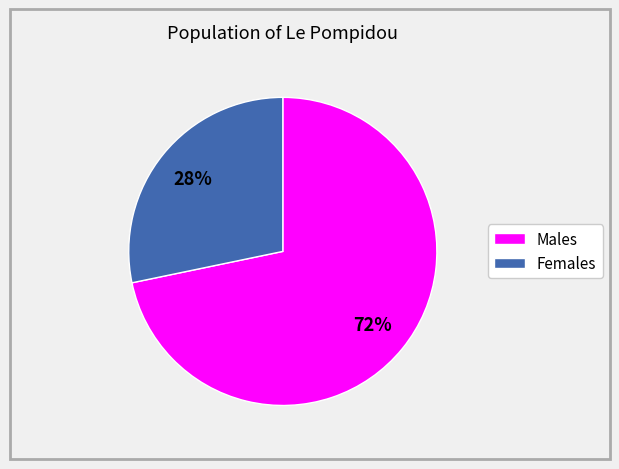

Is there any slice that represents more than half of the pie?

Yes